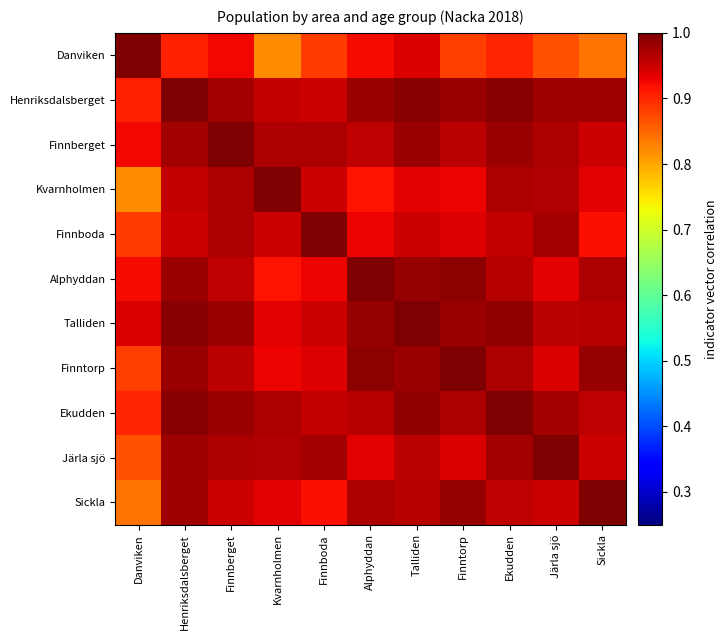

Reading right to left, extract all data points from this chart.

Danviken: Sickla=0.8	Järla sjö=0.9	Ekudden=0.9	Finntorp=0.9	Talliden=0.9	Alphyddan=0.9	Finnboda=0.9	Kvarnholmen=0.8	Finnberget=0.9	Henriksdalsberget=0.9	Danviken=1.0
Henriksdalsberget: Sickla=1.0	Järla sjö=1.0	Ekudden=1.0	Finntorp=1.0	Talliden=1.0	Alphyddan=1.0	Finnboda=0.9	Kvarnholmen=1.0	Finnberget=1.0	Henriksdalsberget=1.0	Danviken=0.9
Finnberget: Sickla=0.9	Järla sjö=1.0	Ekudden=1.0	Finntorp=1.0	Talliden=1.0	Alphyddan=1.0	Finnboda=1.0	Kvarnholmen=1.0	Finnberget=1.0	Henriksdalsberget=1.0	Danviken=0.9
Kvarnholmen: Sickla=0.9	Järla sjö=1.0	Ekudden=1.0	Finntorp=0.9	Talliden=0.9	Alphyddan=0.9	Finnboda=0.9	Kvarnholmen=1.0	Finnberget=1.0	Henriksdalsberget=1.0	Danviken=0.8
Finnboda: Sickla=0.9	Järla sjö=1.0	Ekudden=1.0	Finntorp=0.9	Talliden=0.9	Alphyddan=0.9	Finnboda=1.0	Kvarnholmen=0.9	Finnberget=1.0	Henriksdalsberget=0.9	Danviken=0.9
Alphyddan: Sickla=1.0	Järla sjö=0.9	Ekudden=1.0	Finntorp=1.0	Talliden=1.0	Alphyddan=1.0	Finnboda=0.9	Kvarnholmen=0.9	Finnberget=1.0	Henriksdalsberget=1.0	Danviken=0.9
Talliden: Sickla=1.0	Järla sjö=1.0	Ekudden=1.0	Finntorp=1.0	Talliden=1.0	Alphyddan=1.0	Finnboda=0.9	Kvarnholmen=0.9	Finnberget=1.0	Henriksdalsberget=1.0	Danviken=0.9
Finntorp: Sickla=1.0	Järla sjö=0.9	Ekudden=1.0	Finntorp=1.0	Talliden=1.0	Alphyddan=1.0	Finnboda=0.9	Kvarnholmen=0.9	Finnberget=1.0	Henriksdalsberget=1.0	Danviken=0.9
Ekudden: Sickla=1.0	Järla sjö=1.0	Ekudden=1.0	Finntorp=1.0	Talliden=1.0	Alphyddan=1.0	Finnboda=1.0	Kvarnholmen=1.0	Finnberget=1.0	Henriksdalsberget=1.0	Danviken=0.9
Järla sjö: Sickla=1.0	Järla sjö=1.0	Ekudden=1.0	Finntorp=0.9	Talliden=1.0	Alphyddan=0.9	Finnboda=1.0	Kvarnholmen=1.0	Finnberget=1.0	Henriksdalsberget=1.0	Danviken=0.9
Sickla: Sickla=1.0	Järla sjö=1.0	Ekudden=1.0	Finntorp=1.0	Talliden=1.0	Alphyddan=1.0	Finnboda=0.9	Kvarnholmen=0.9	Finnberget=0.9	Henriksdalsberget=1.0	Danviken=0.8